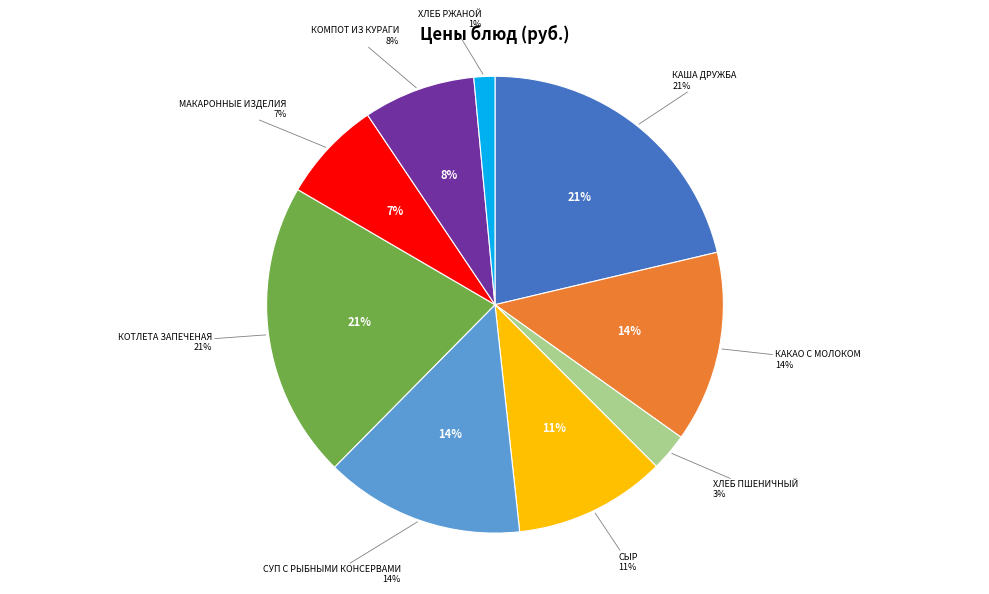

What is the smallest slice in the pie chart?

ХЛЕБ РЖАНОЙ